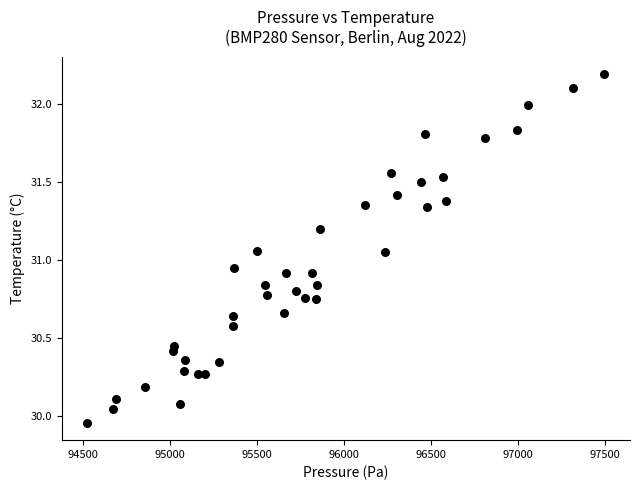

What is the range of Y values (max minus min)?

2.2